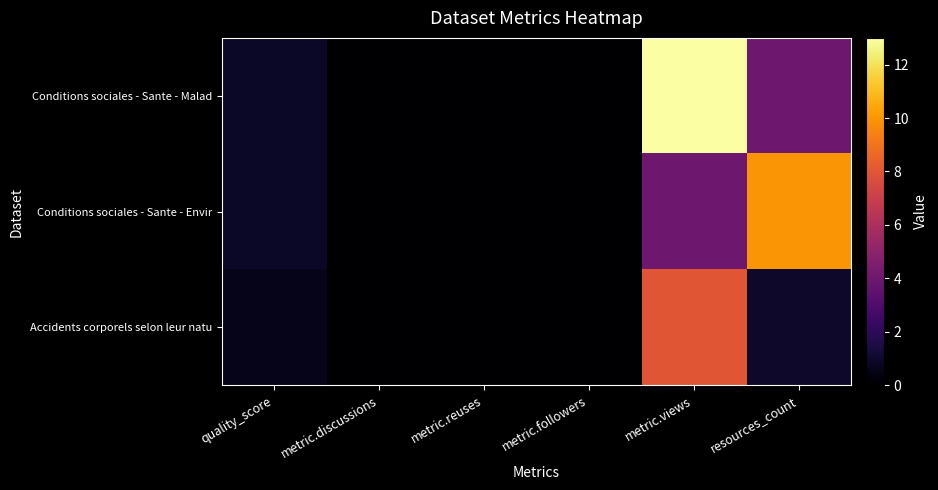

Which series changed the most between metric.reuses and resources_count?

Conditions sociales - Sante - Envir